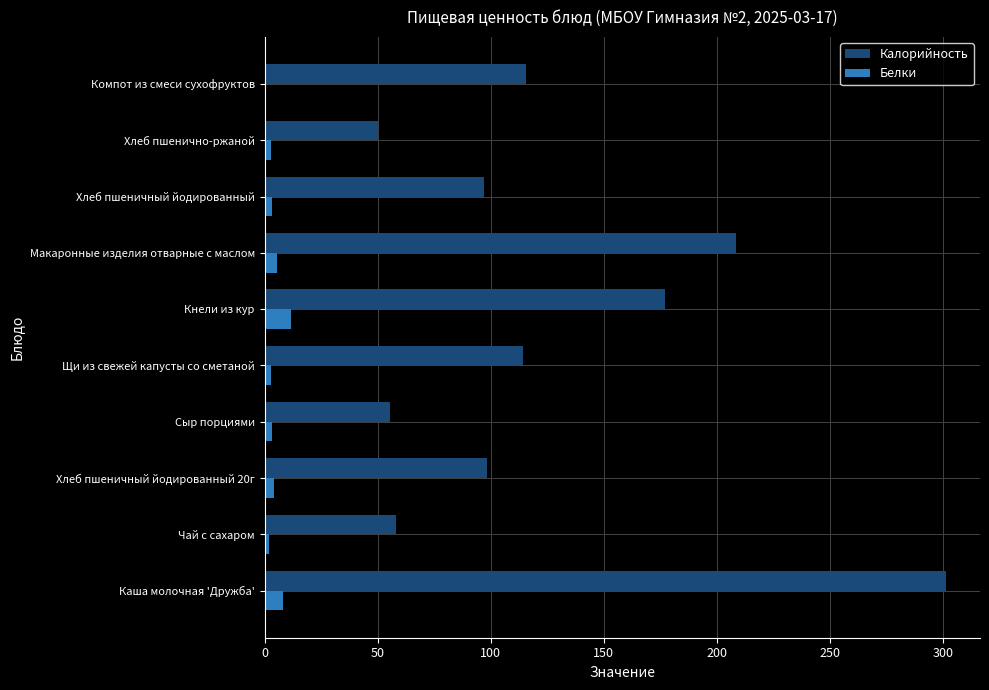

At which category is the sum across all series the highest?

Каша молочная 'Дружба'